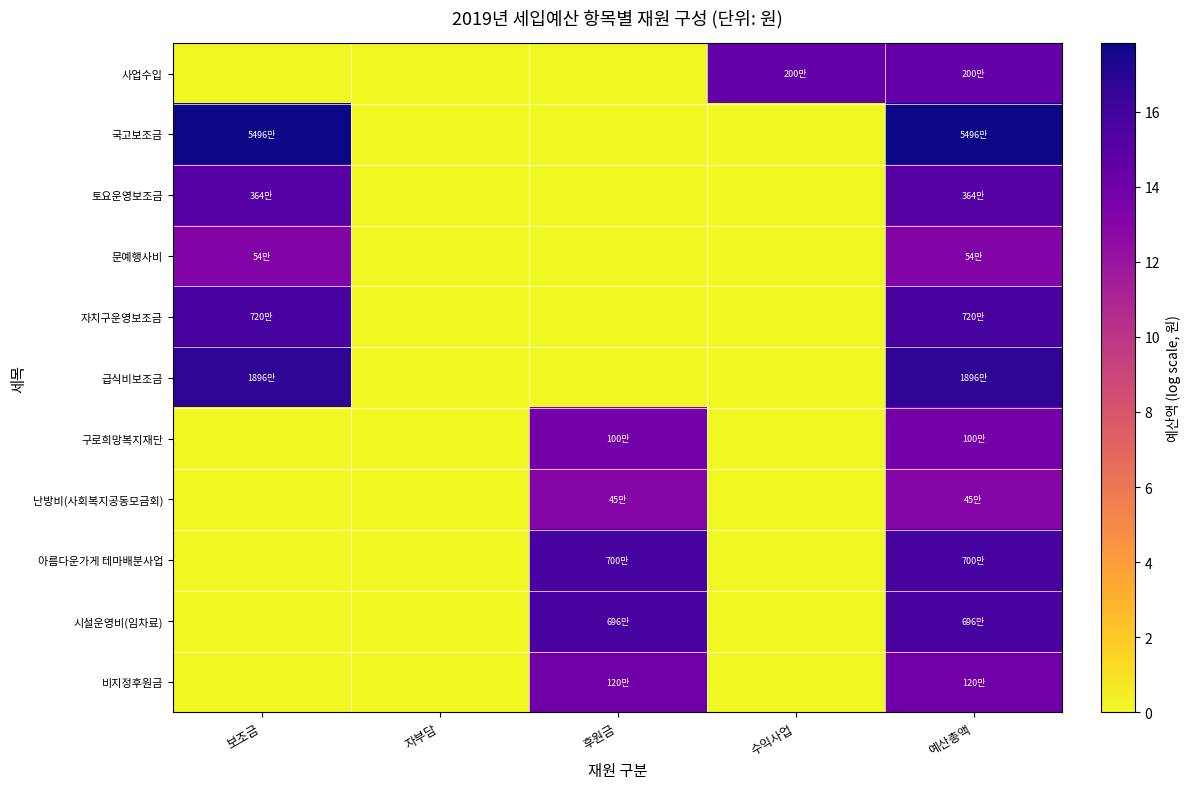

Reading left to right, what are all the values shown in this chart?

사업수입: 보조금=0.0	자부담=0.0	후원금=0.0	수익사업=14.5	예산총액=14.5
국고보조금: 보조금=17.8	자부담=0.0	후원금=0.0	수익사업=0.0	예산총액=17.8
토요운영보조금: 보조금=15.1	자부담=0.0	후원금=0.0	수익사업=0.0	예산총액=15.1
문예행사비: 보조금=13.2	자부담=0.0	후원금=0.0	수익사업=0.0	예산총액=13.2
자치구운영보조금: 보조금=15.8	자부담=0.0	후원금=0.0	수익사업=0.0	예산총액=15.8
급식비보조금: 보조금=16.8	자부담=0.0	후원금=0.0	수익사업=0.0	예산총액=16.8
구로희망복지재단: 보조금=0.0	자부담=0.0	후원금=13.8	수익사업=0.0	예산총액=13.8
난방비(사회복지공동모금회): 보조금=0.0	자부담=0.0	후원금=13.0	수익사업=0.0	예산총액=13.0
아름다운가게 테마배분사업: 보조금=0.0	자부담=0.0	후원금=15.8	수익사업=0.0	예산총액=15.8
시설운영비(임차료): 보조금=0.0	자부담=0.0	후원금=15.8	수익사업=0.0	예산총액=15.8
비지정후원금: 보조금=0.0	자부담=0.0	후원금=14.0	수익사업=0.0	예산총액=14.0